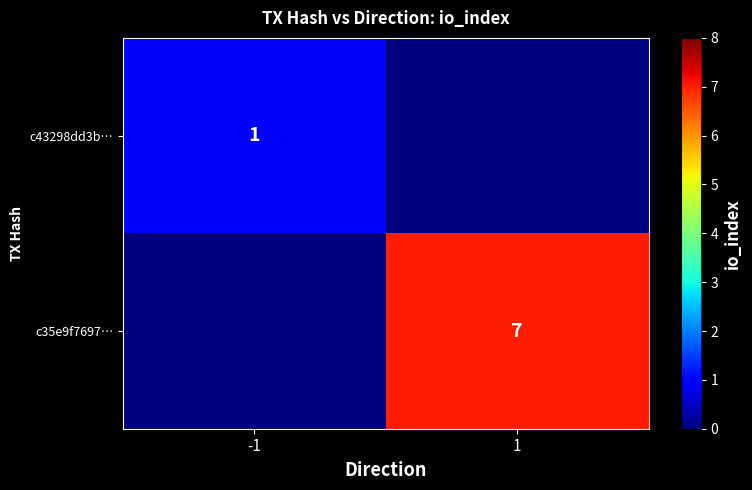

Is the value of c35e9f7697… at 1 greater than the value of c43298dd3b… at -1?

Yes